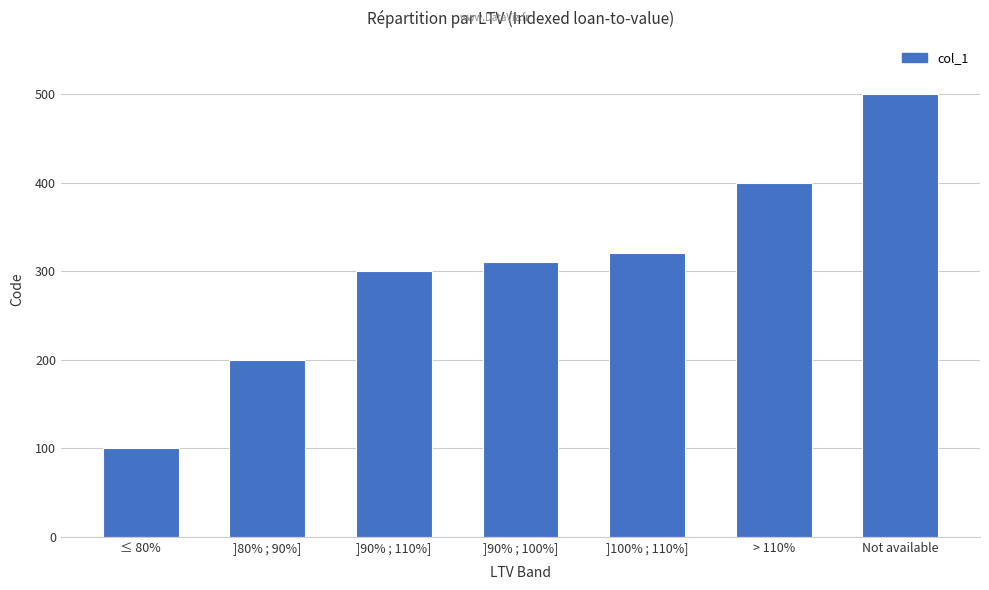

List the labels in order of value, largest first.

Not available, > 110%, ]100% ; 110%], ]90% ; 100%], ]90% ; 110%], ]80% ; 90%], ≤ 80%